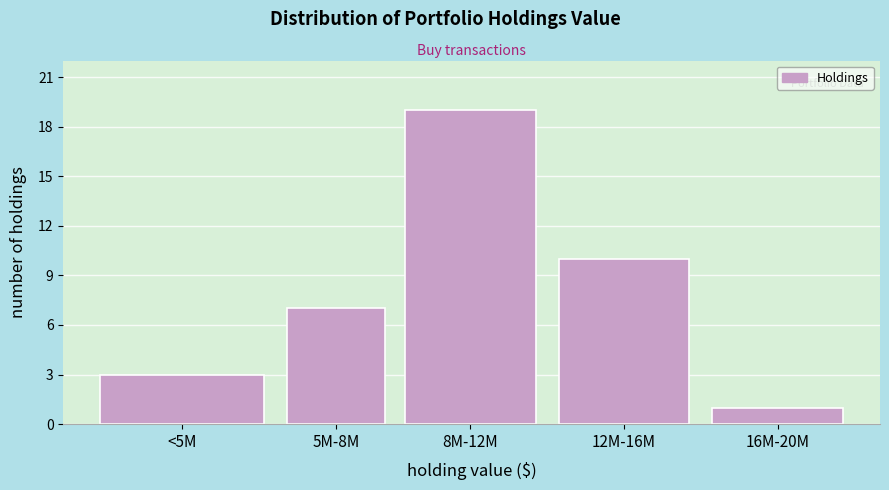

Reading left to right, transcribe all the data shown in this chart.

3	7	19	10	1